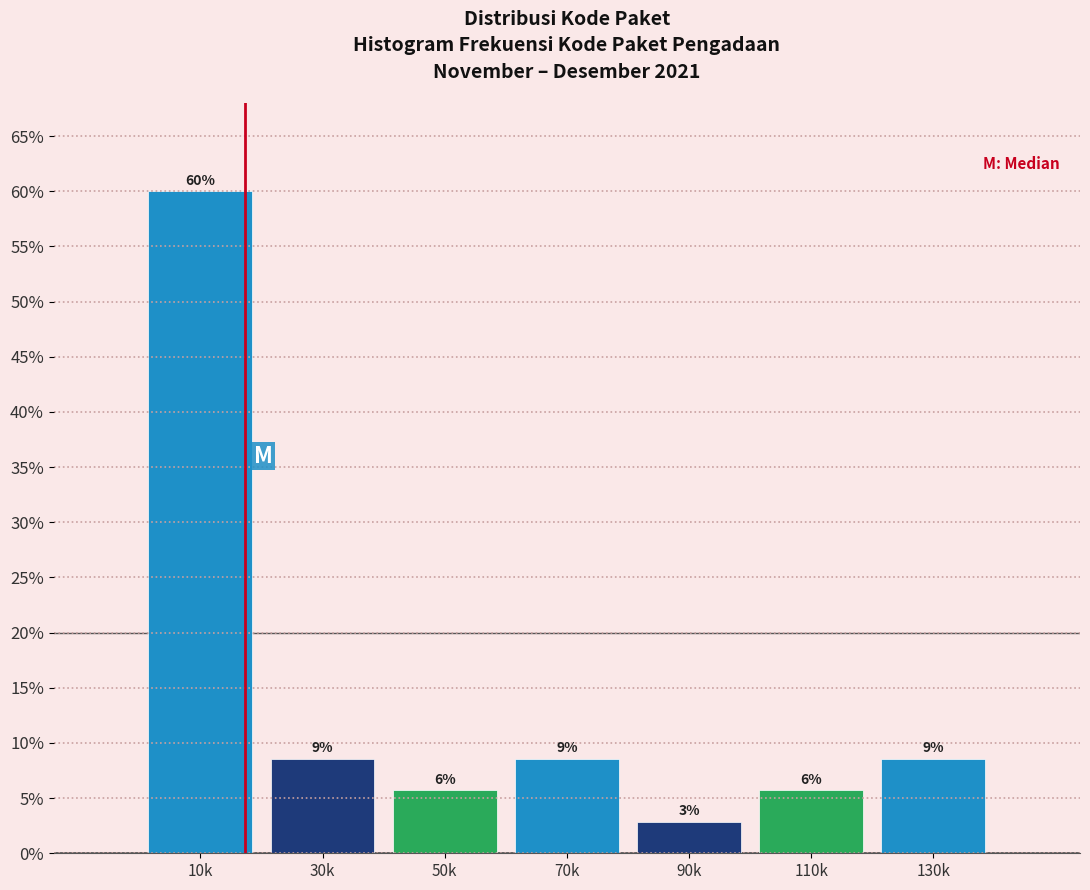

Are the bars horizontal?

No